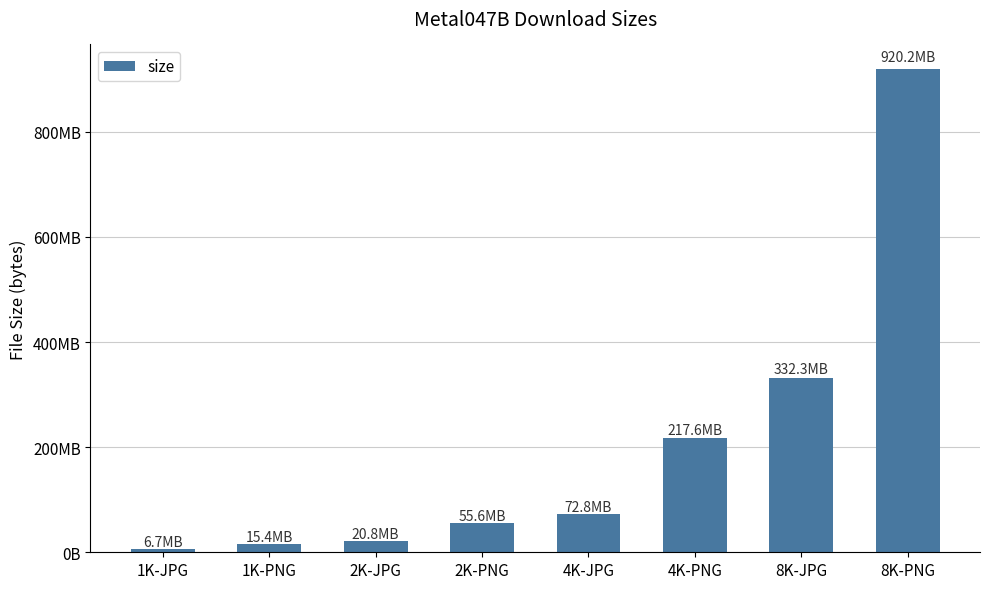

What is the value of the 5th bar from the left?

72766838